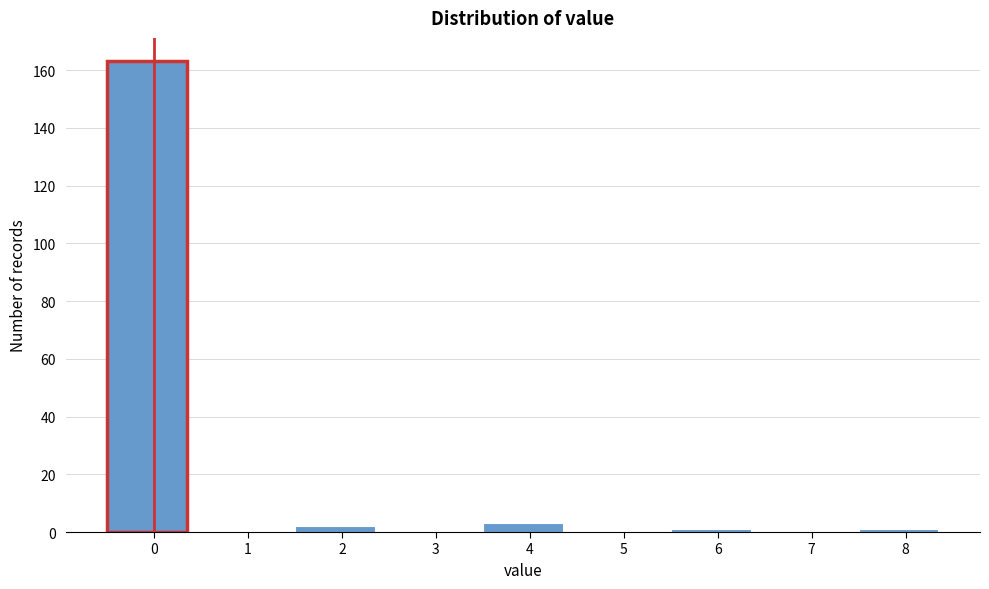

Reading left to right, extract all data points from this chart.

0=163	1=0	2=2	3=0	4=3	5=0	6=1	7=0	8=1